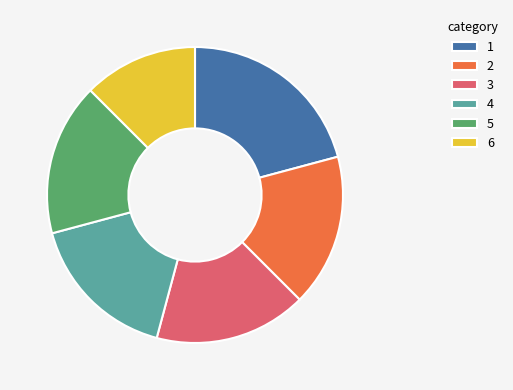

Count the number of slices in the pie.

6